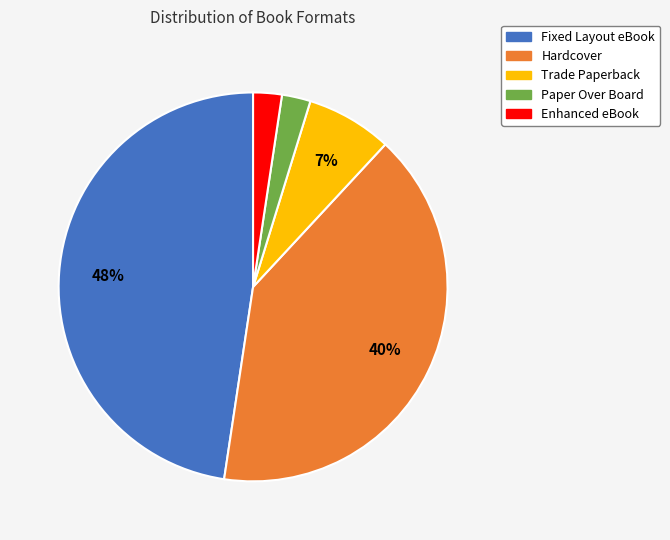

Which has a higher value, Trade Paperback or Hardcover?

Hardcover